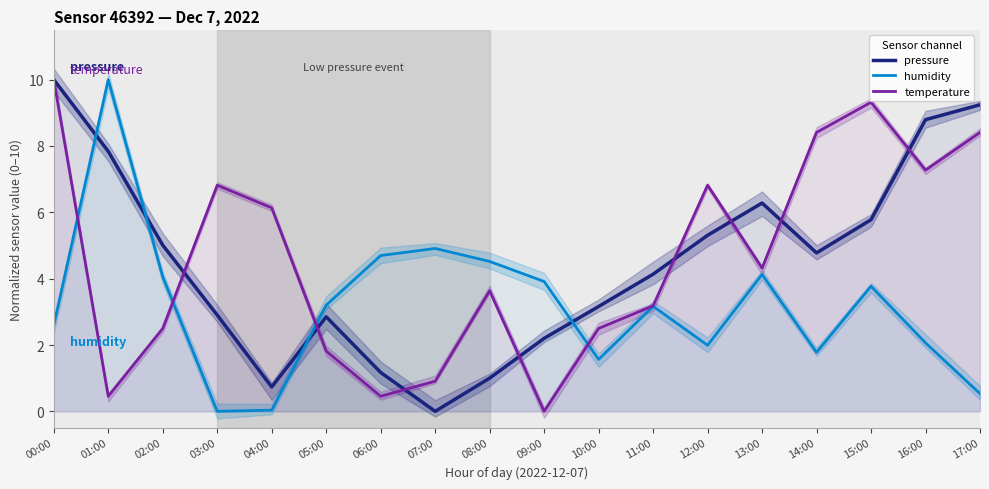

Which series has the largest range (max minus min)?

pressure